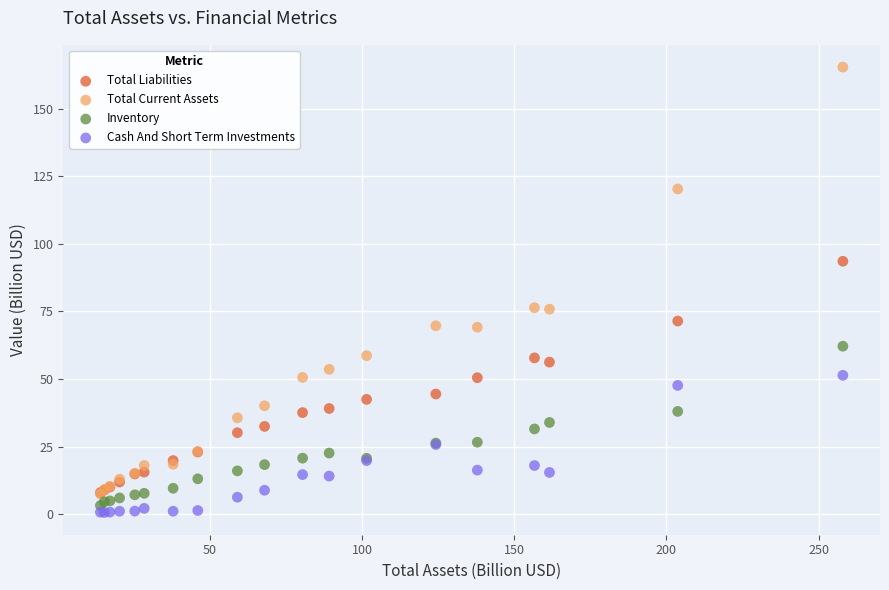

In the Total Current Assets series, what Y value is closest to 86?

76.3